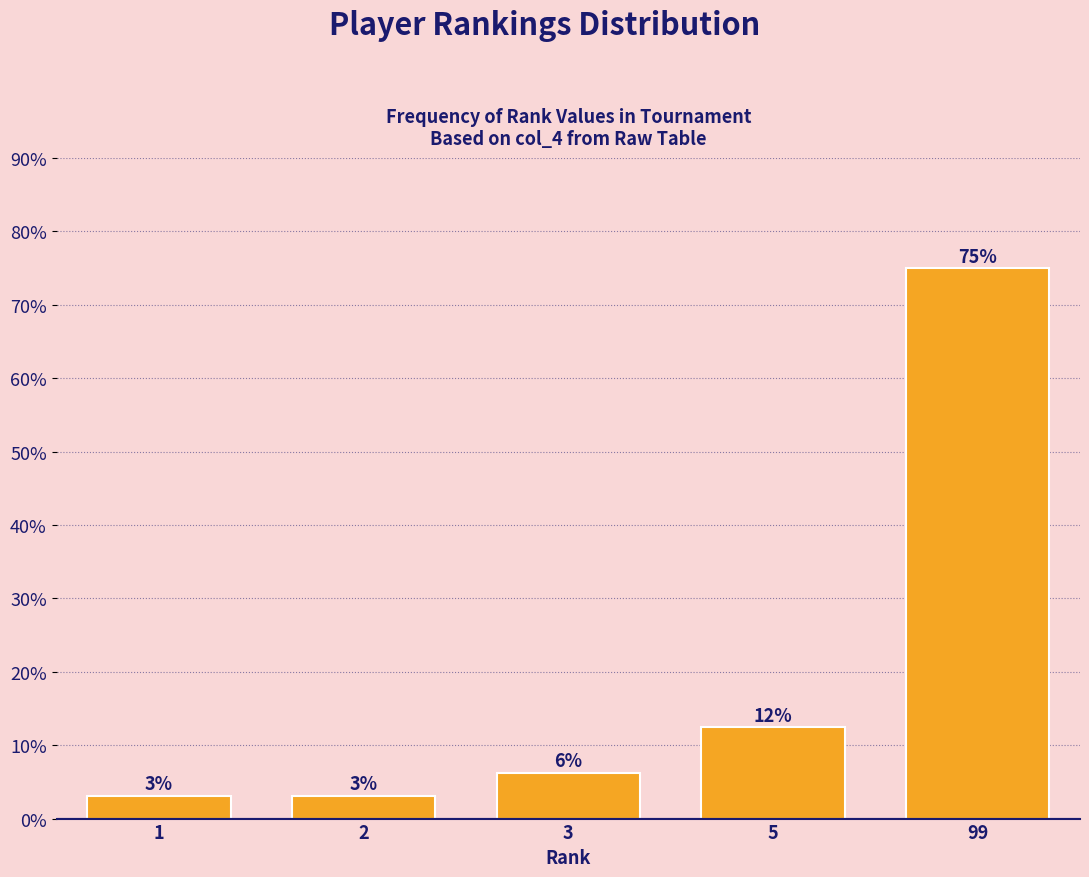

How many bars are there in total?

5